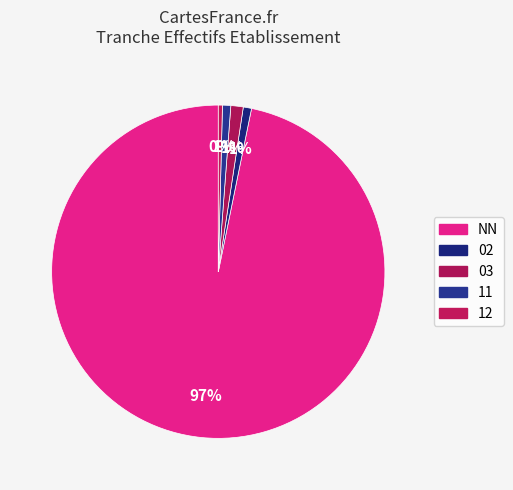

How many segments does this pie chart have?

5